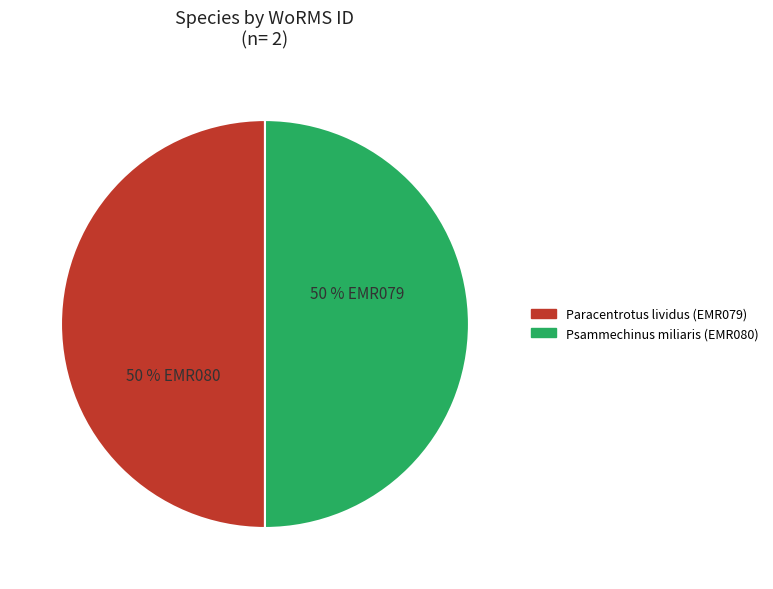

True or false: Psammechinus miliaris accounts for 50% of the total.

True